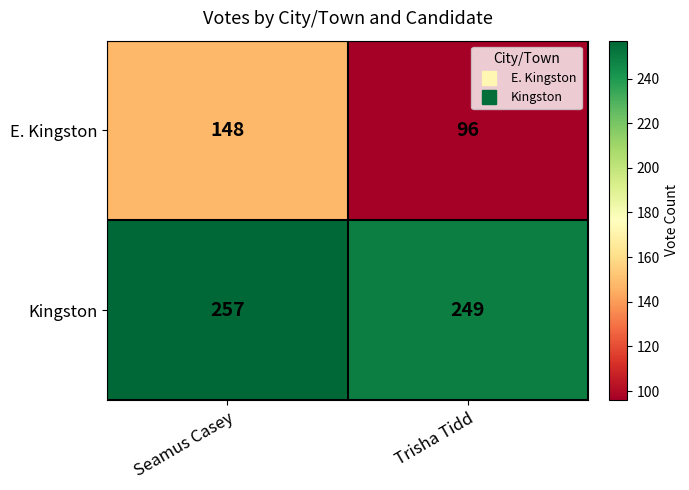

Between Seamus Casey and Trisha Tidd, which series saw the biggest shift?

E. Kingston